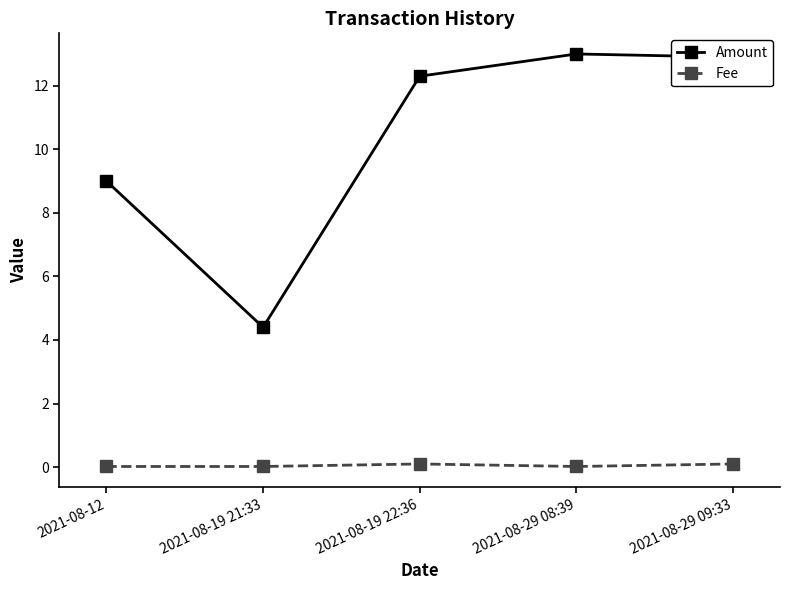

What is the total value across all series at 2021-08-12?

9.0